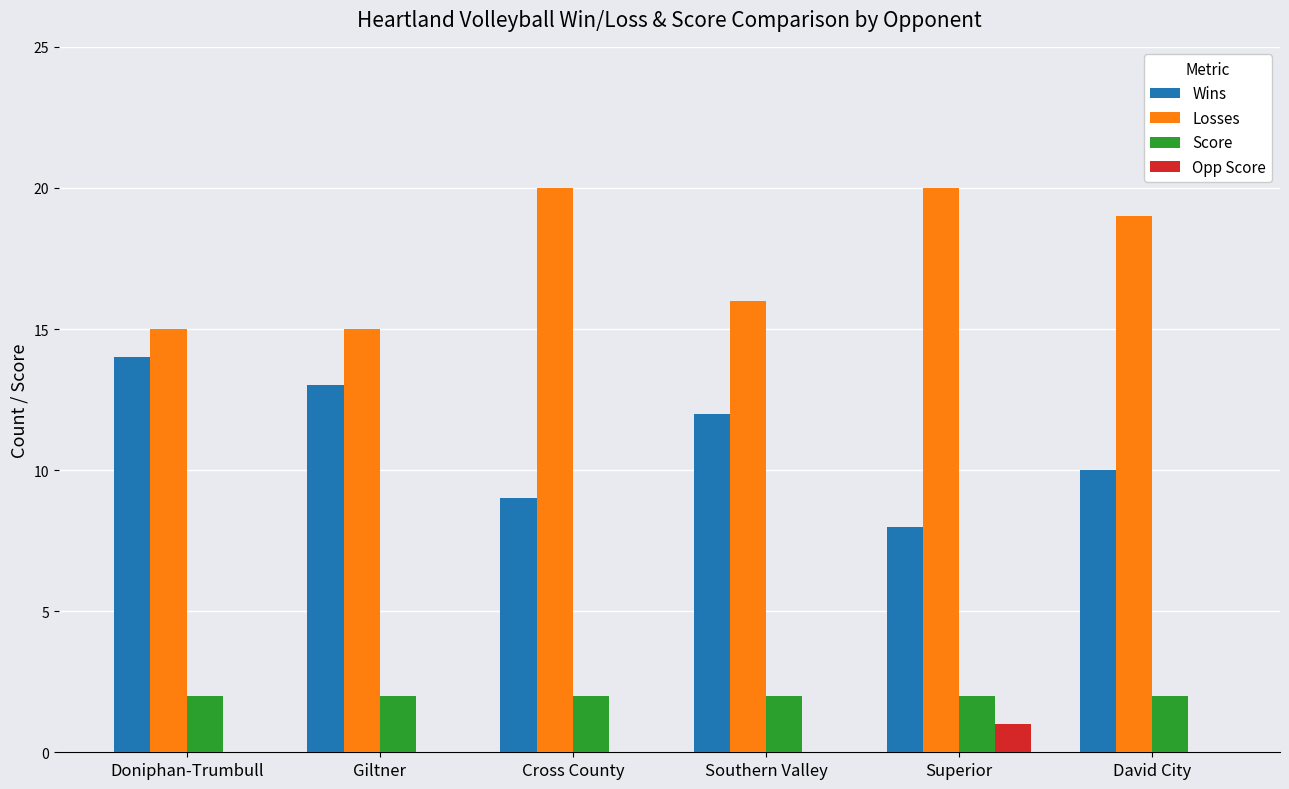

What is the greatest value displayed?

20